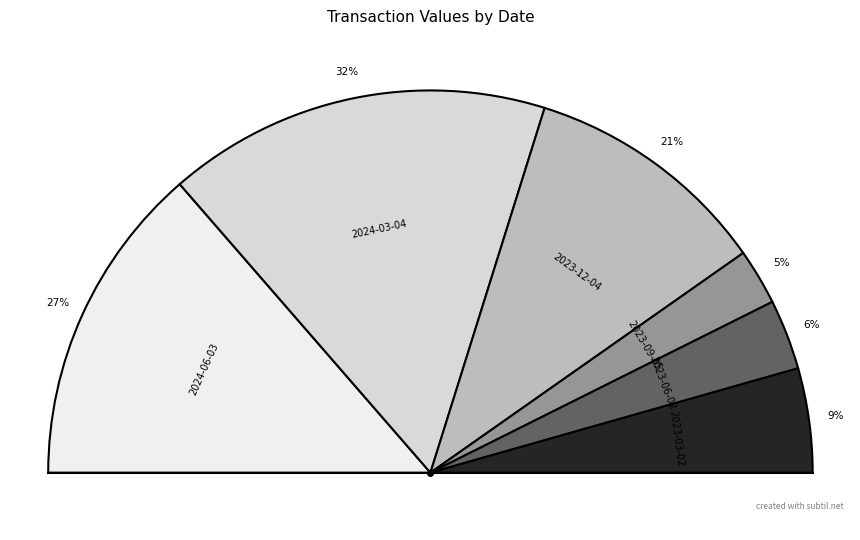

Rank the categories by value from lowest to highest.

2023-09-05, 2023-06-02, 2023-03-02, 2023-12-04, 2024-06-03, 2024-03-04